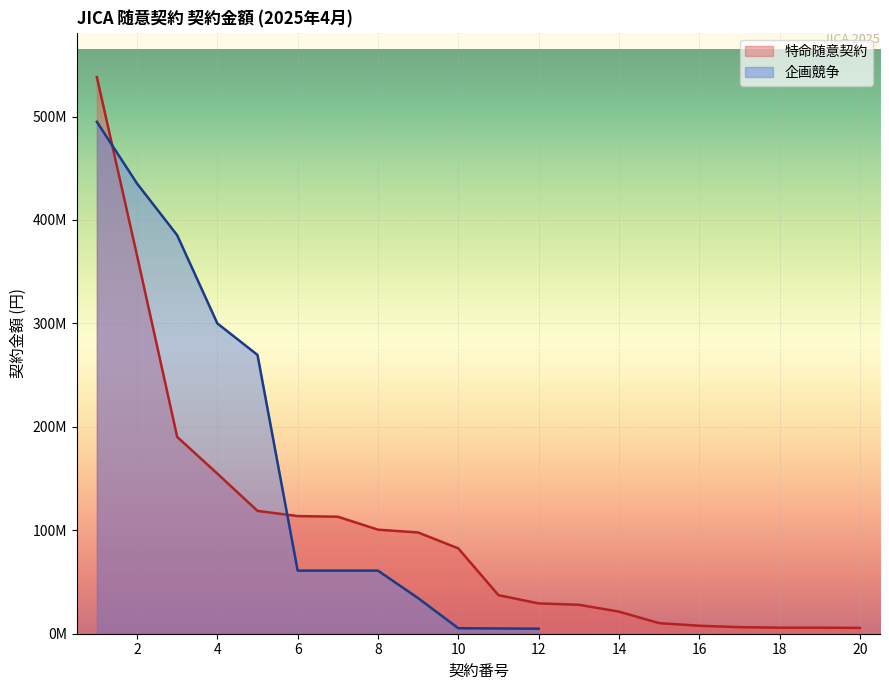

What is the greatest value displayed?

538103725